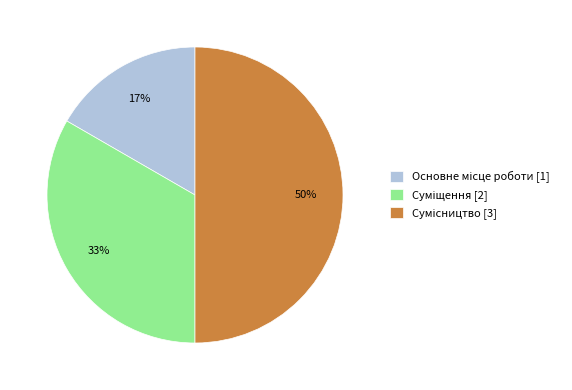

To the nearest percent, what is the difference between the largest and smallest slice percentages?

33%